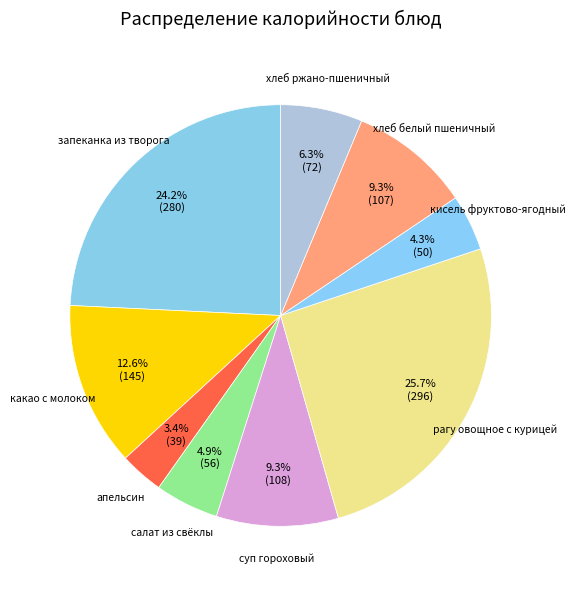

Approximately how many times larger is the value at суп гороховый compared to какао с молоком?

0.7